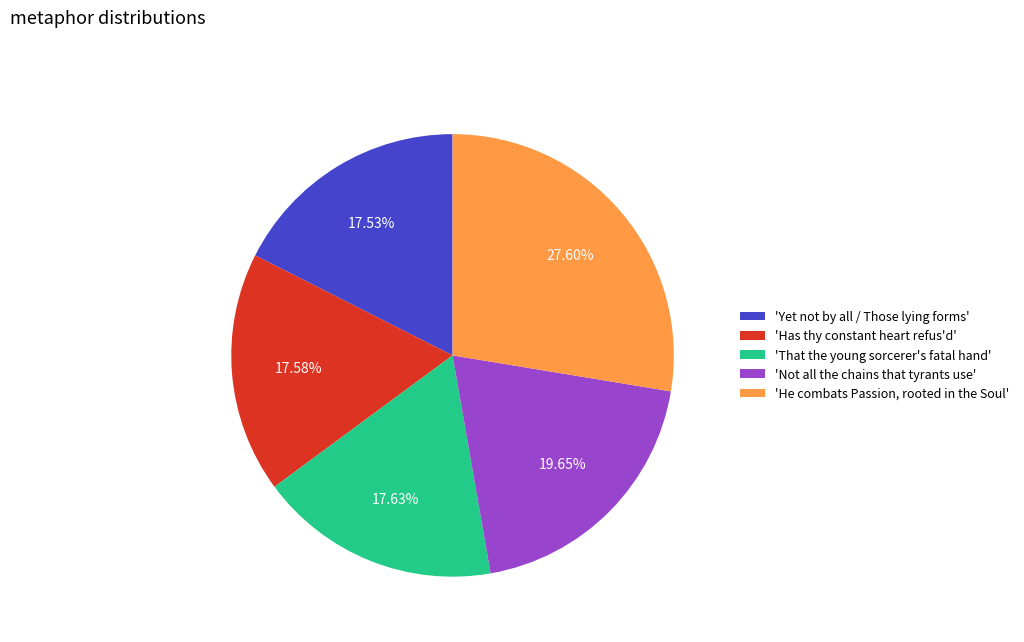

How many segments does this pie chart have?

5